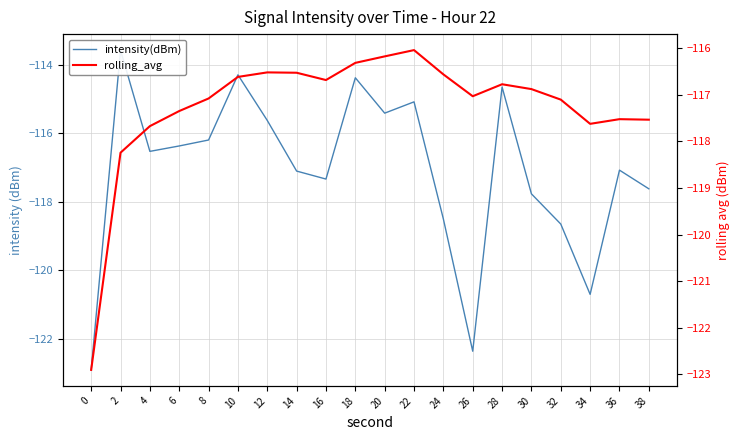

What is the value of the rolling_avg point at the 4th from the left?

-117.3